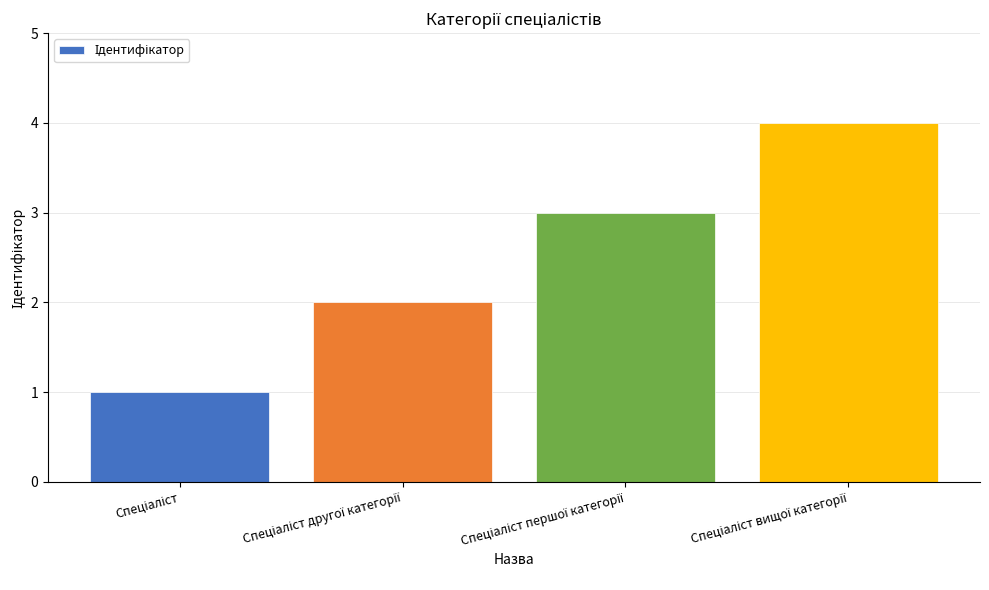

What is the greatest value displayed?

4